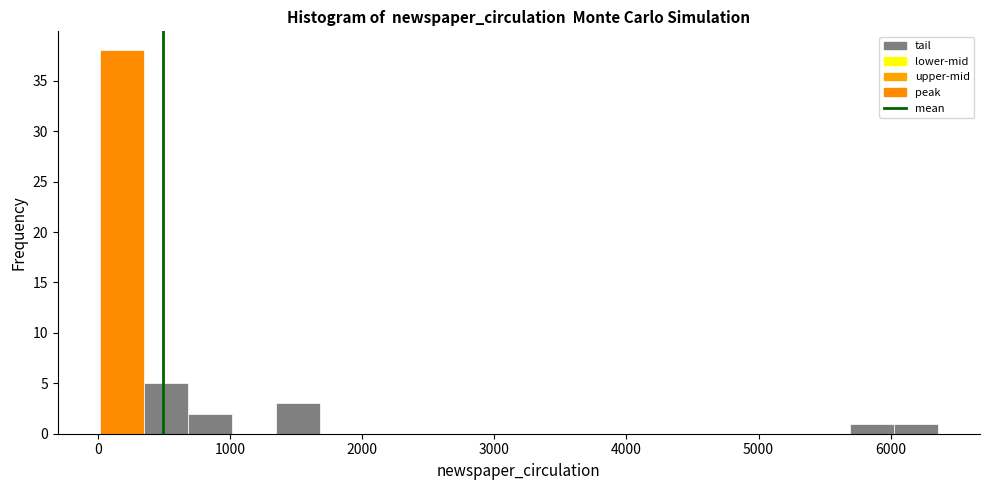

Around what value on the x-axis is the tallest bar? Give the approximate position of its centre, as read against the axis.

200